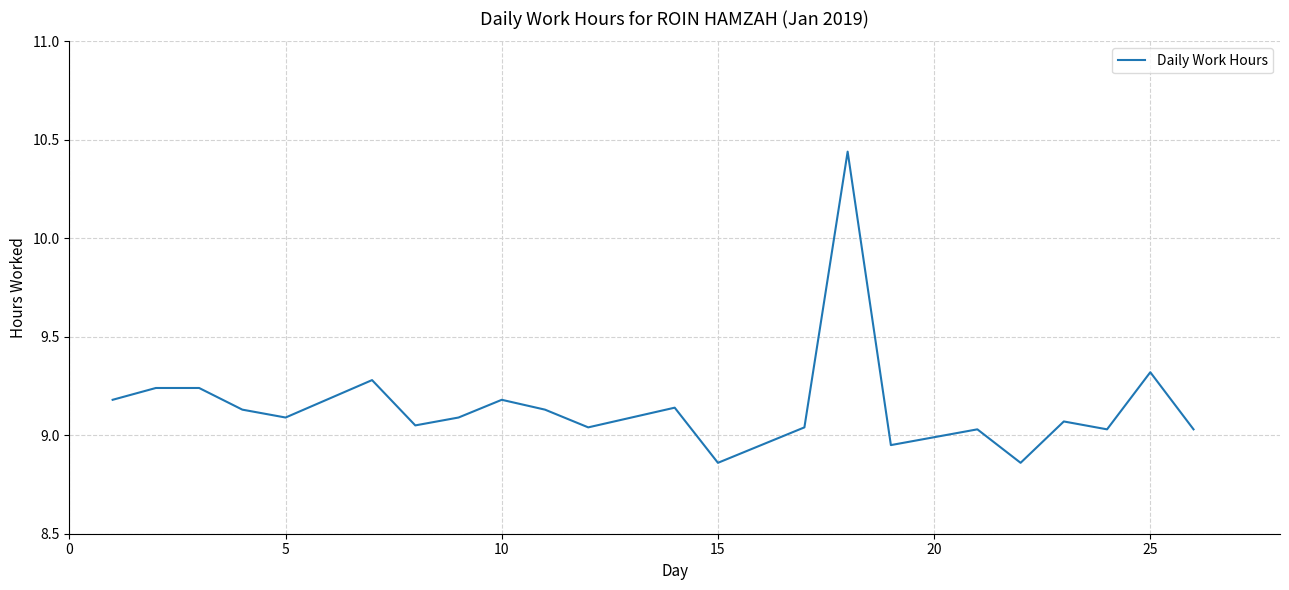

What is the difference between the maximum and minimum values?

1.6